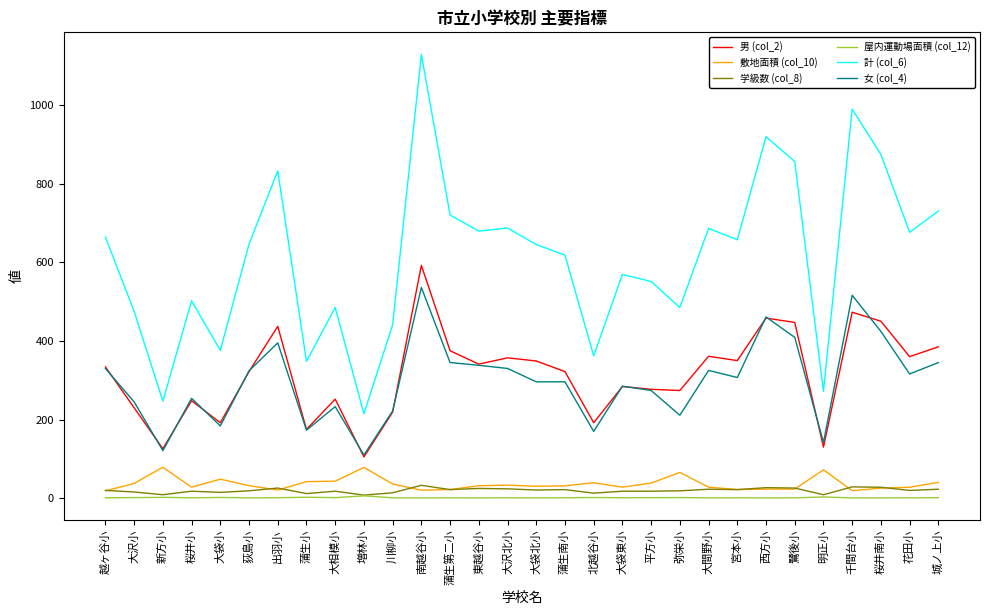

What is the maximum value shown in the chart?

1128.0